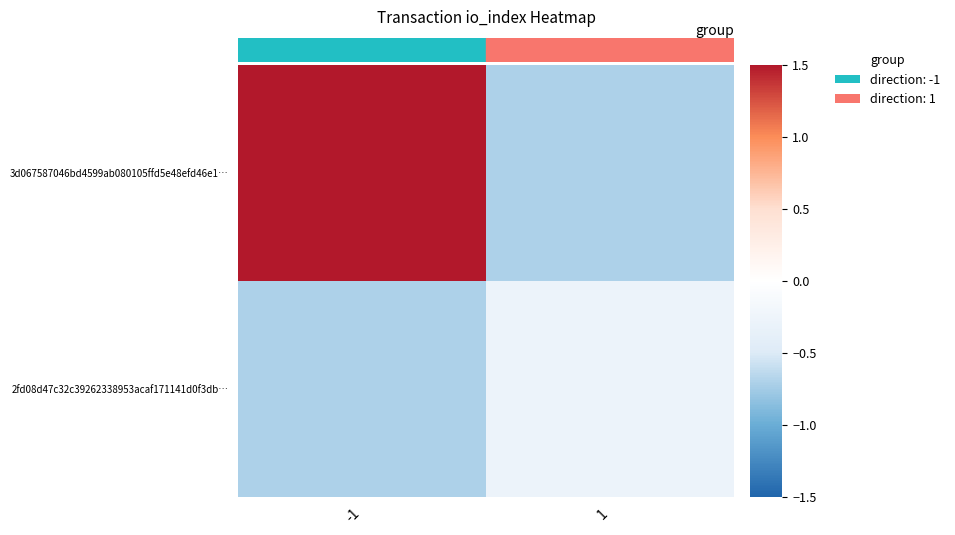

Reading left to right, what are all the values shown in this chart?

3d067587046bd4599ab080105ffd5e48efd46e1…: -1=1.5	1=-0.7
2fd08d47c32c39262338953acaf171141d0f3db…: -1=-0.7	1=-0.3